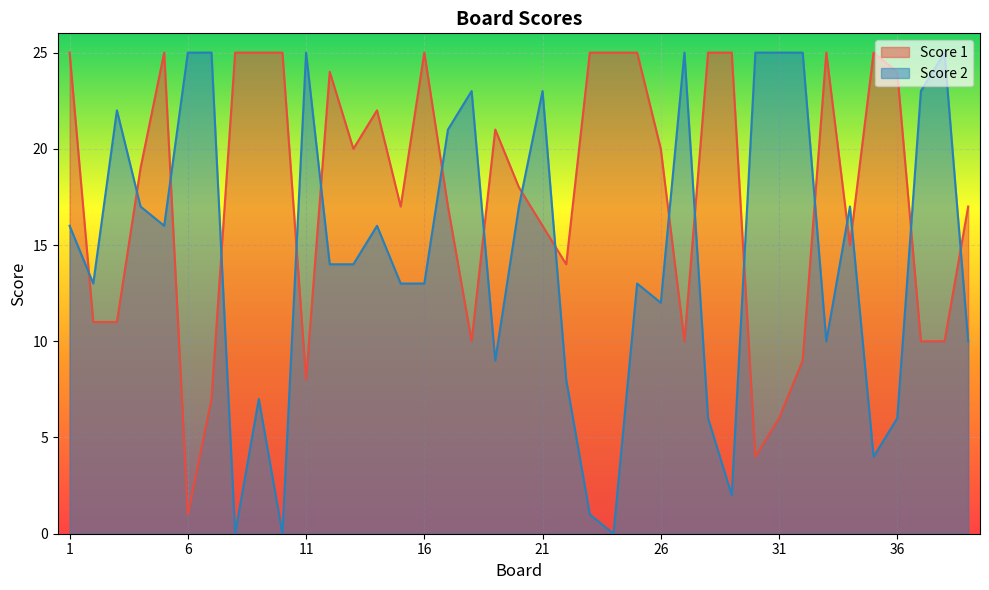

The Score 1 series shows 5 at 38. True or false?

False